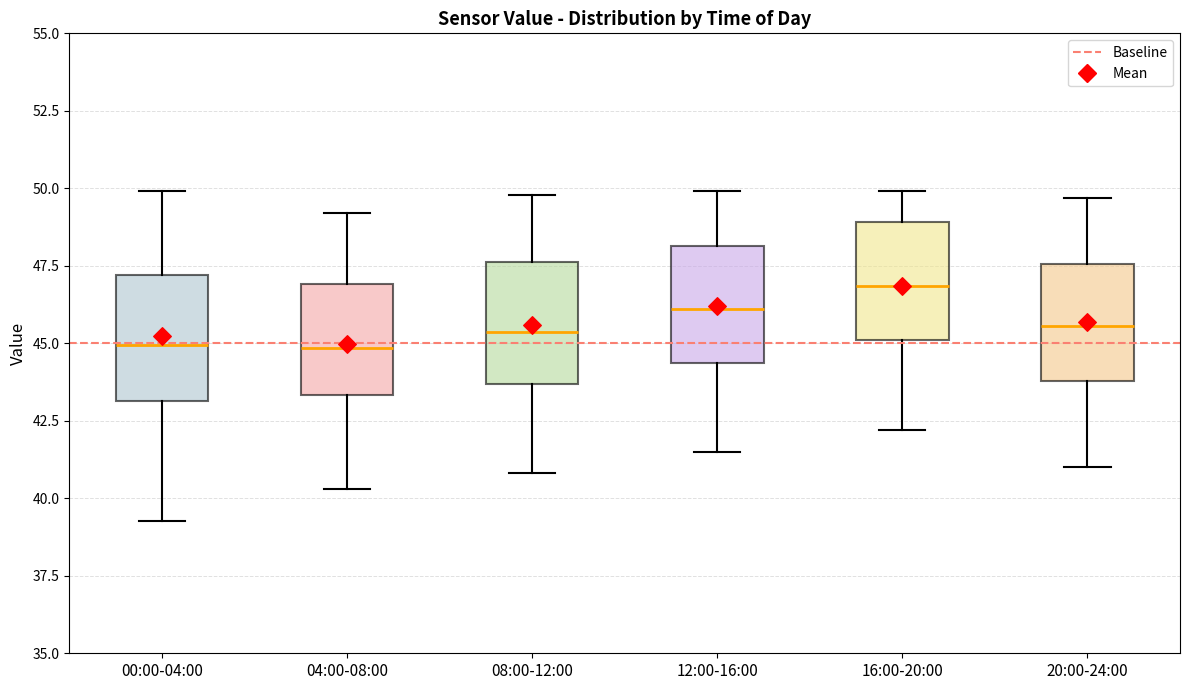

Reading left to right, transcribe this box plot: for each box, give where its median line is, the range the box spans, and where its two whiskers end, as read against the y-axis. The values are not printed on the chart, so give them approximately, as read against the axis.

00:00-04:00: median 45.0, box 43.0 to 47.0, whiskers 39.5 to 50.0
04:00-08:00: median 45.0, box 43.5 to 47.0, whiskers 40.5 to 49.0
08:00-12:00: median 45.5, box 43.5 to 47.5, whiskers 41.0 to 50.0
12:00-16:00: median 46.0, box 44.5 to 48.0, whiskers 41.5 to 50.0
16:00-20:00: median 47.0, box 45.0 to 49.0, whiskers 42.0 to 50.0
20:00-24:00: median 45.5, box 44.0 to 47.5, whiskers 41.0 to 49.5